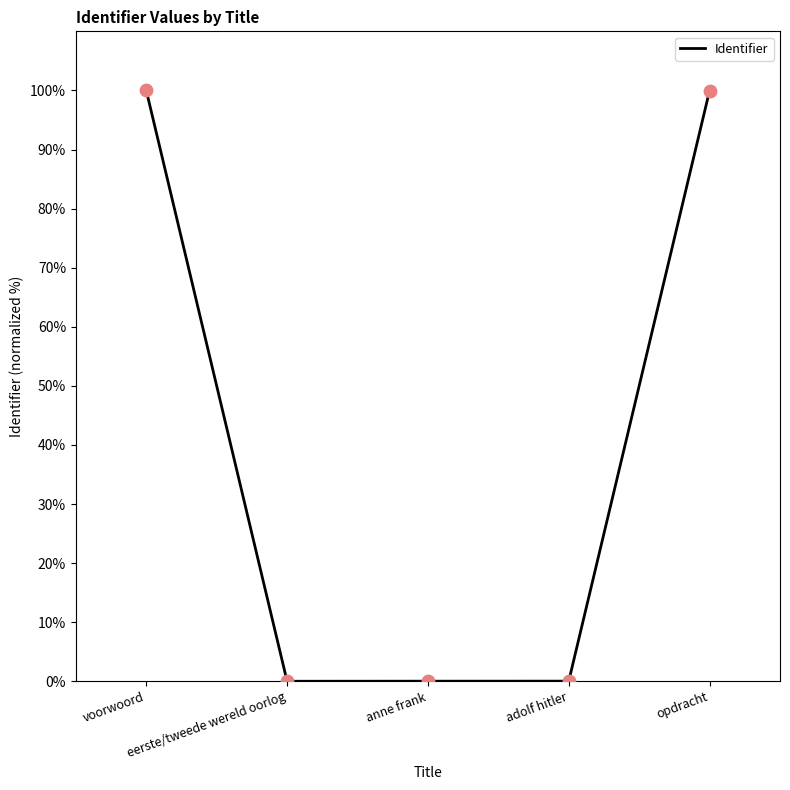

Which has a higher value, anne frank or voorwoord?

voorwoord